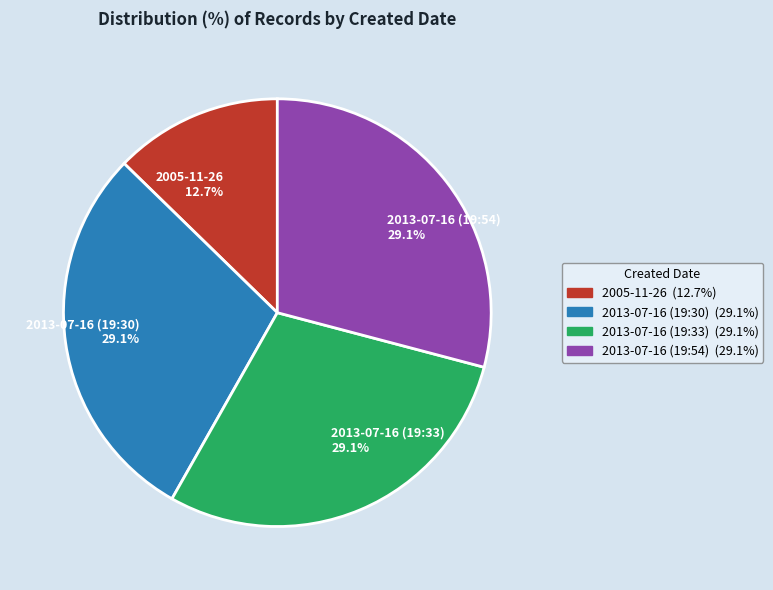

Between 2013-07-16 (19:54) 29.1% and 2005-11-26 12.7%, which is larger?

2013-07-16 (19:54) 29.1%